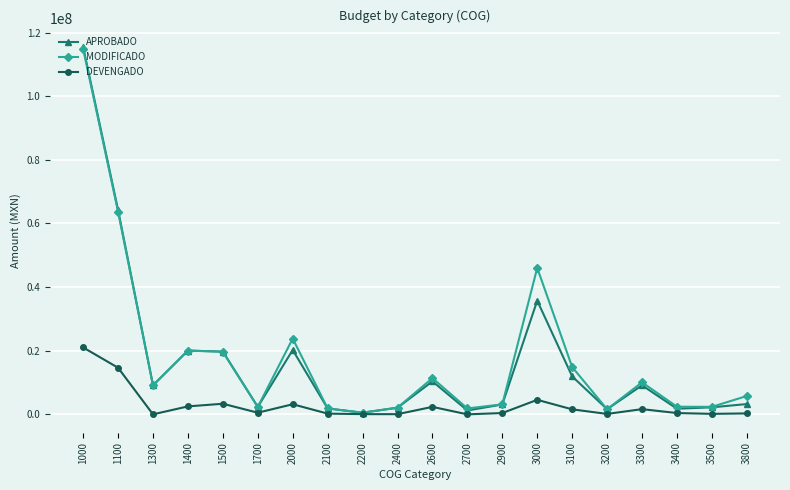

Count the number of categories in the chart.

20